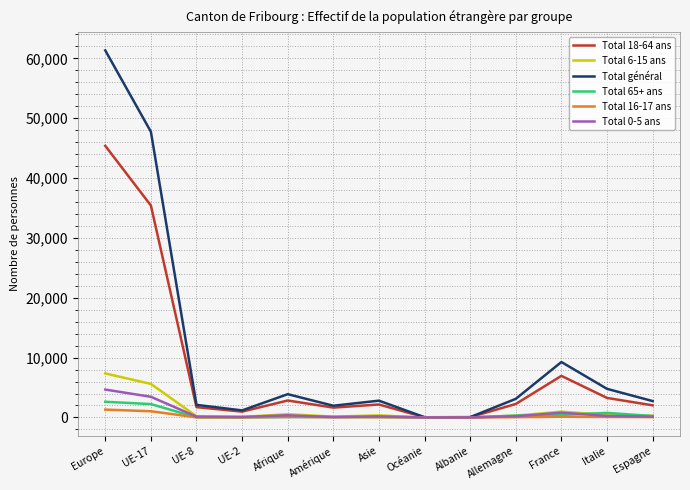

How many lines are shown in the chart?

6